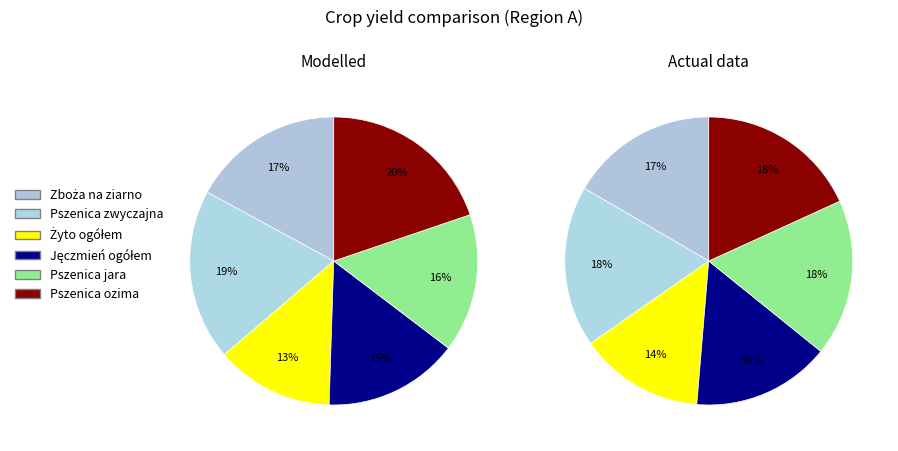

Does any single category account for the majority?

No